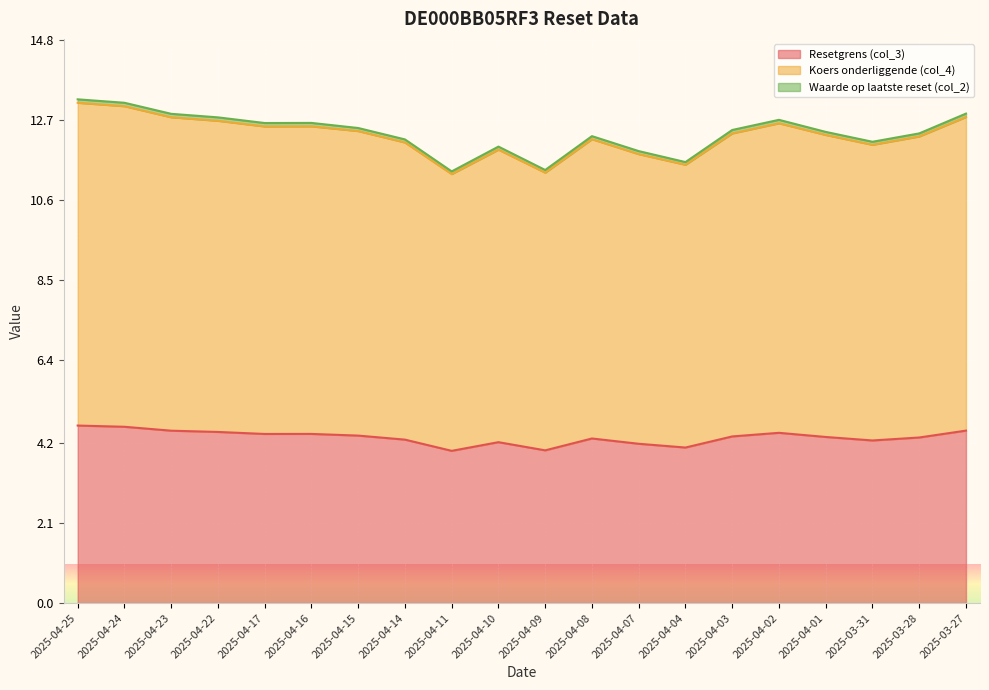

Is it true that Resetgrens (col_3) equals 1.0 at 2025-04-08?

False